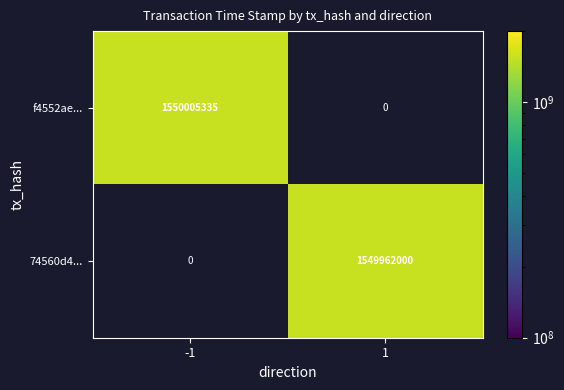

At which category is the sum across all series the highest?

-1